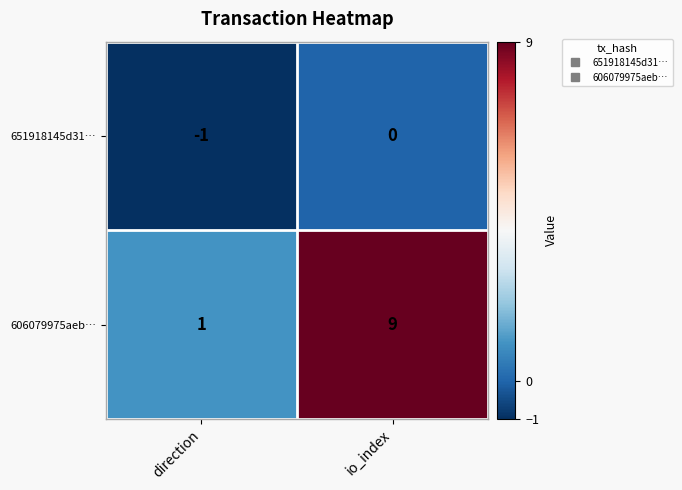

At io_index, list the series in order from smallest to largest.

651918145d31…, 606079975aeb…